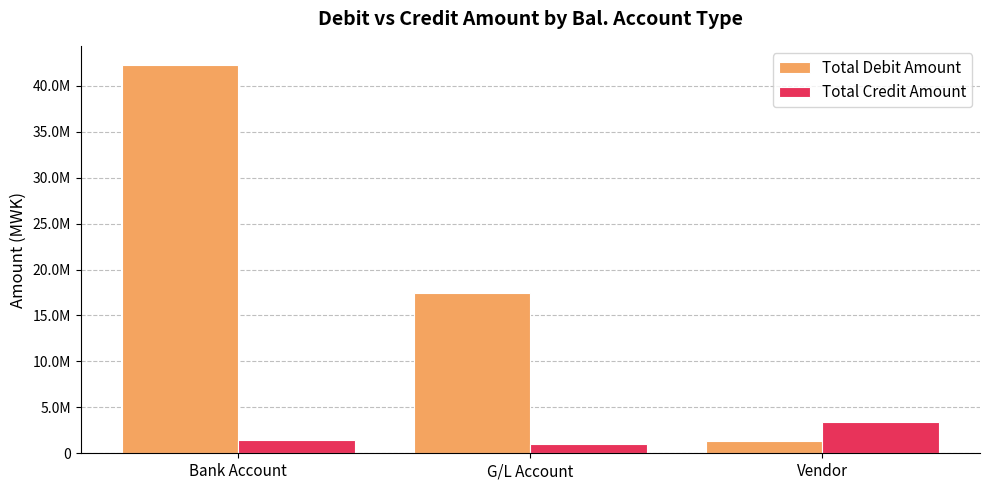

Reading right to left, list all the values displayed in this chart.

Total Debit Amount: Vendor=1289114.9	G/L Account=17422479.9	Bank Account=42233012.9
Total Credit Amount: Vendor=3378124.8	G/L Account=974650.0	Bank Account=1400500.0